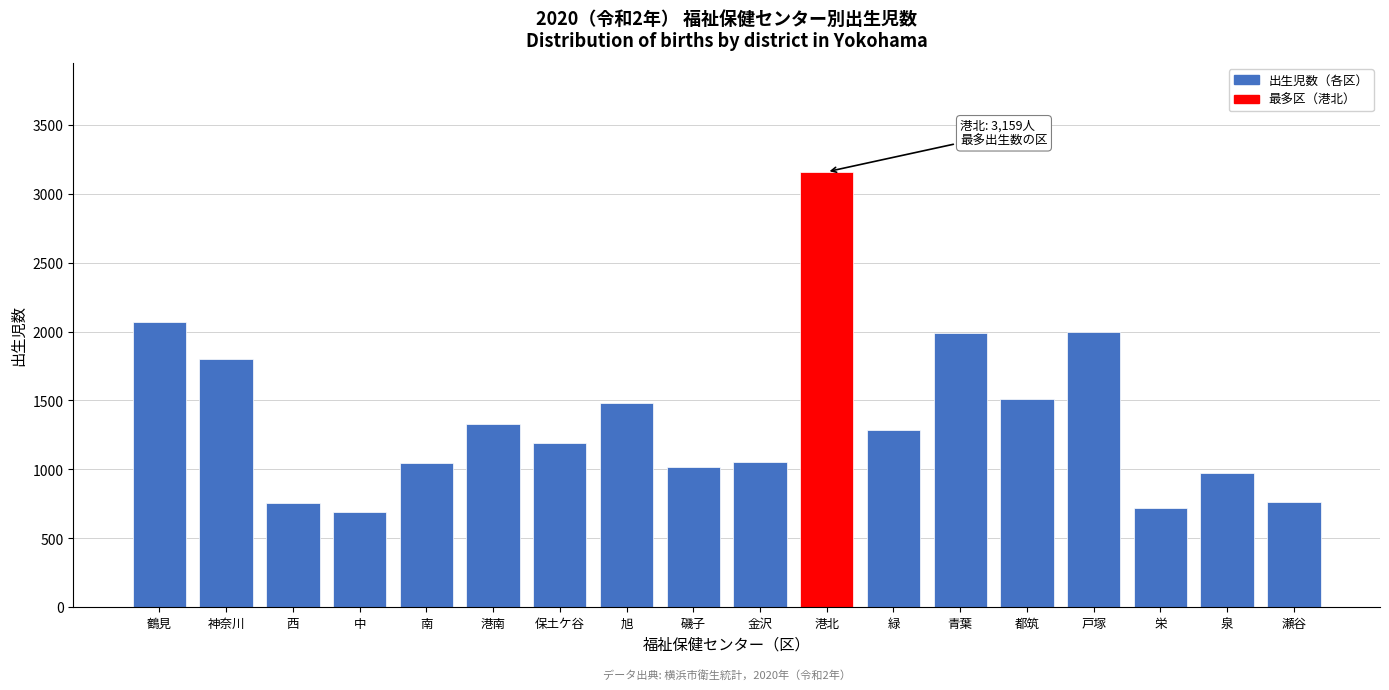

The value at 金沢 is 1052. True or false?

True